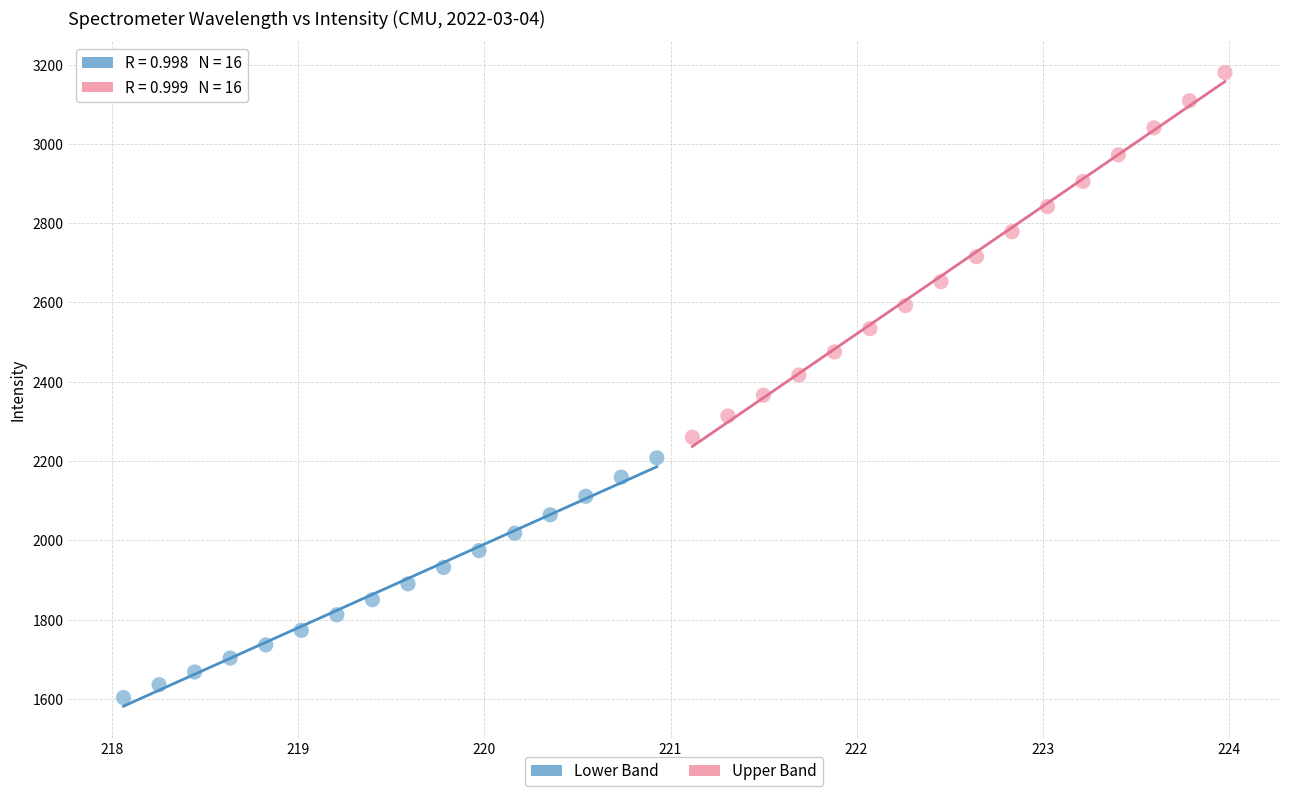

Which series contains the lowest Y value?

Lower Band